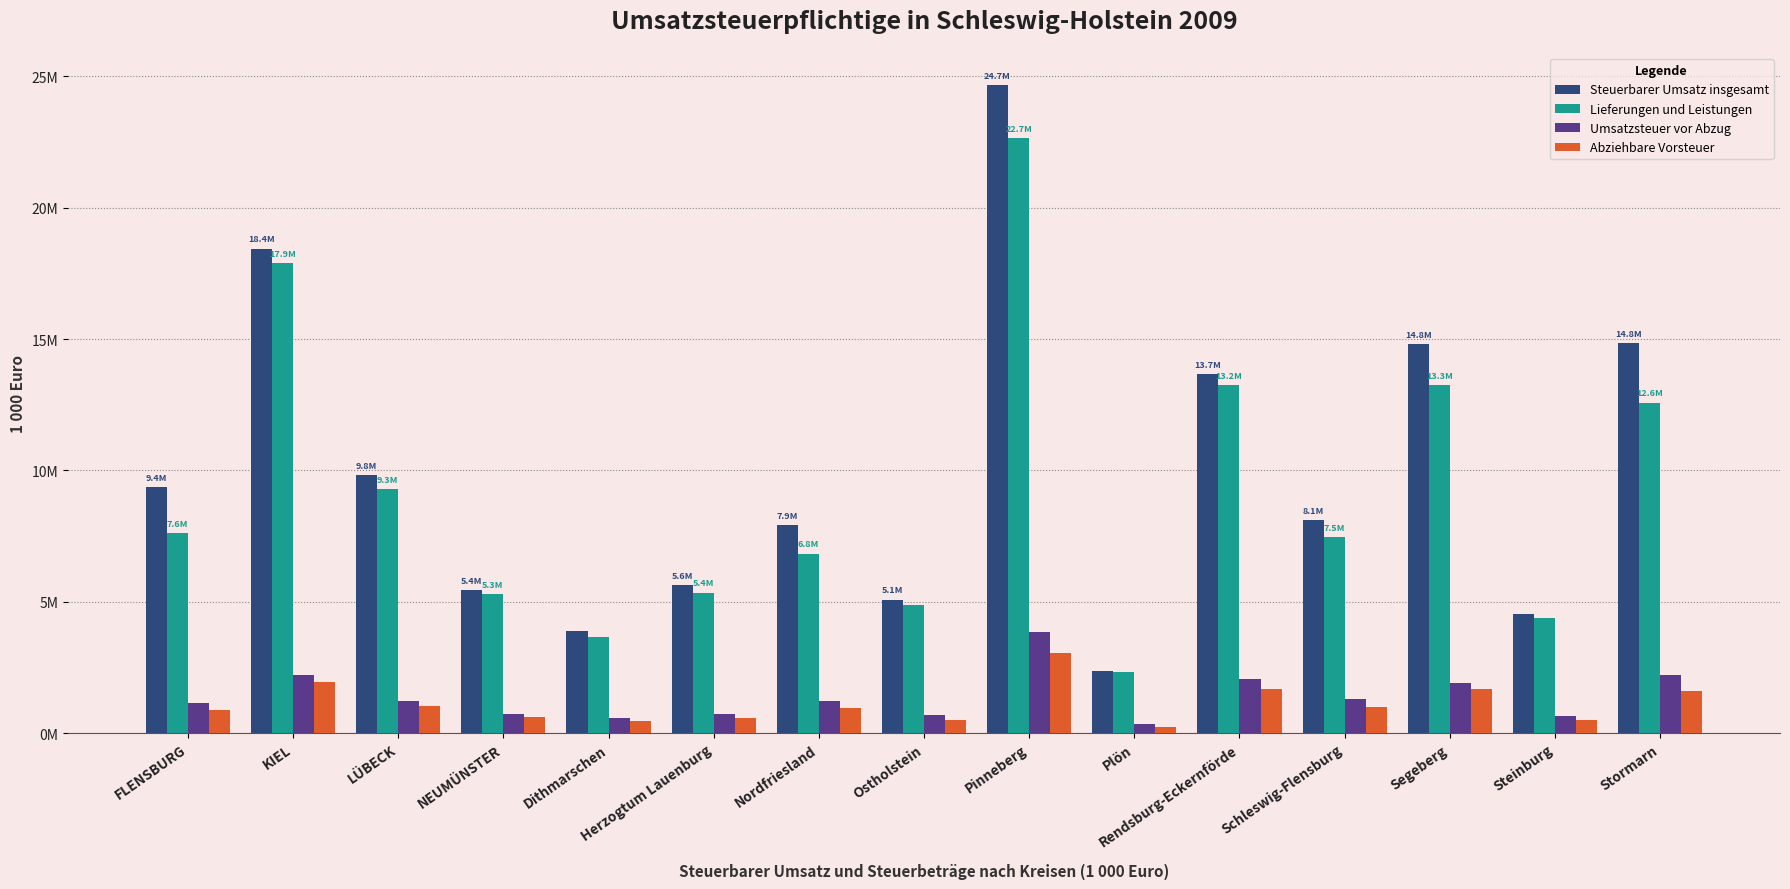

Does the chart contain any negative values?

No